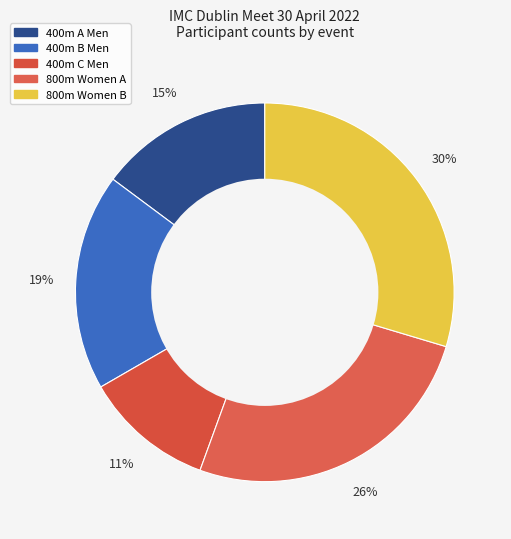

How many segments does this pie chart have?

5